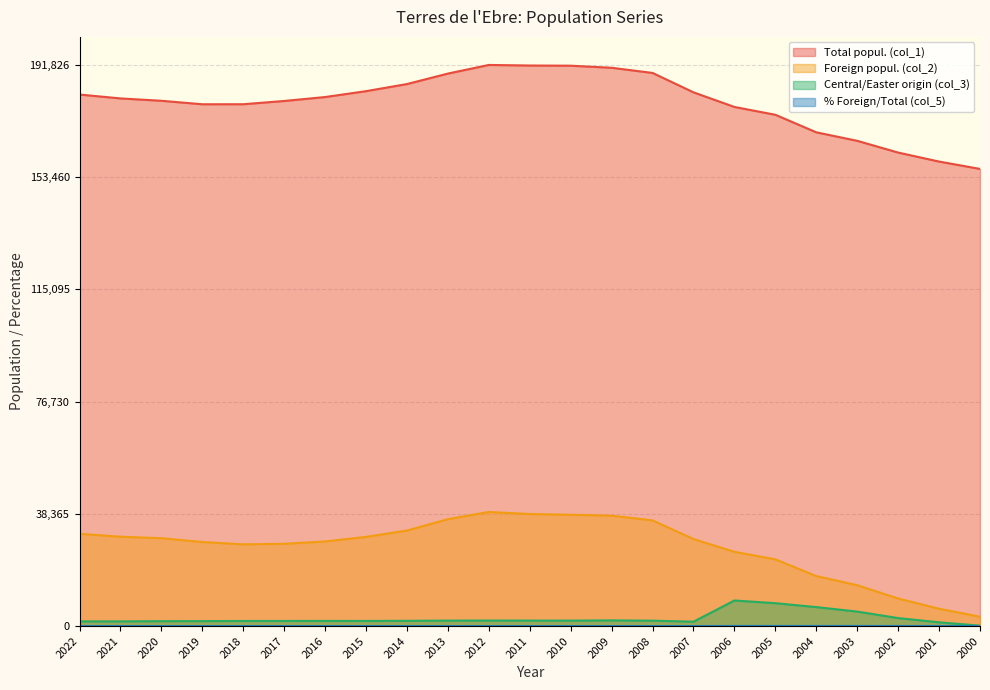

How many series are shown in this chart?

4